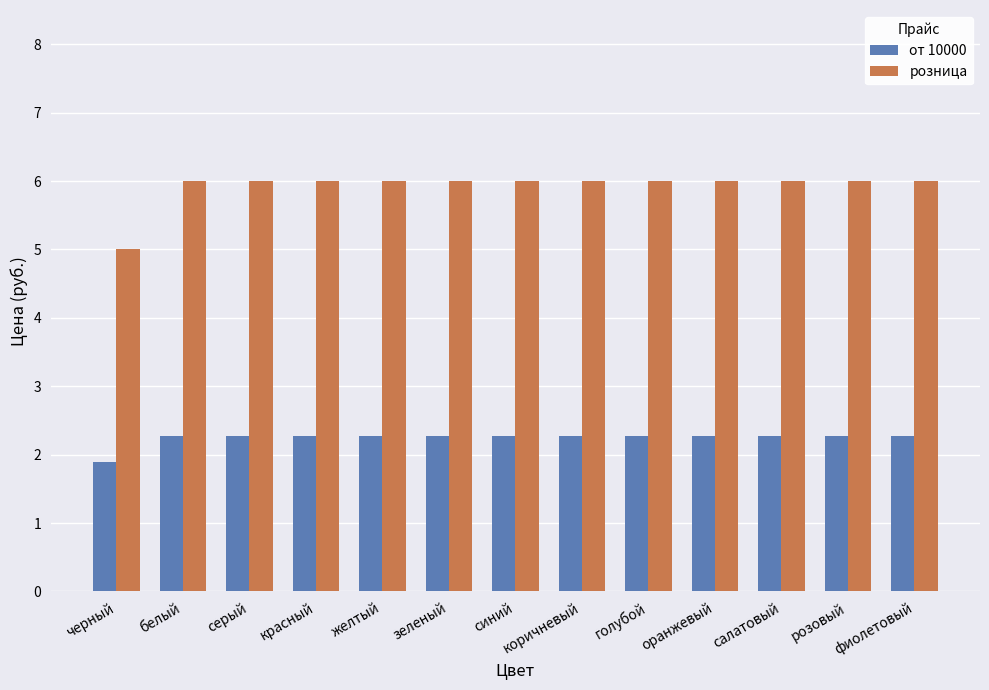

How many distinct data groups are displayed?

2